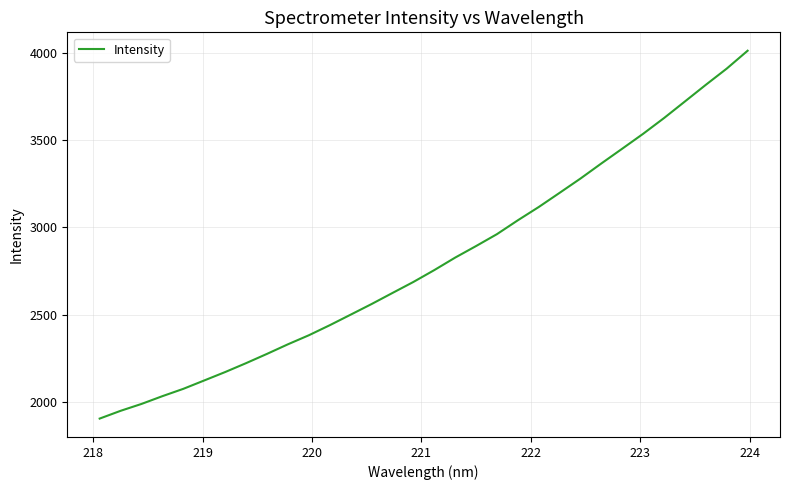

What is the difference between the maximum and minimum values?

2107.6